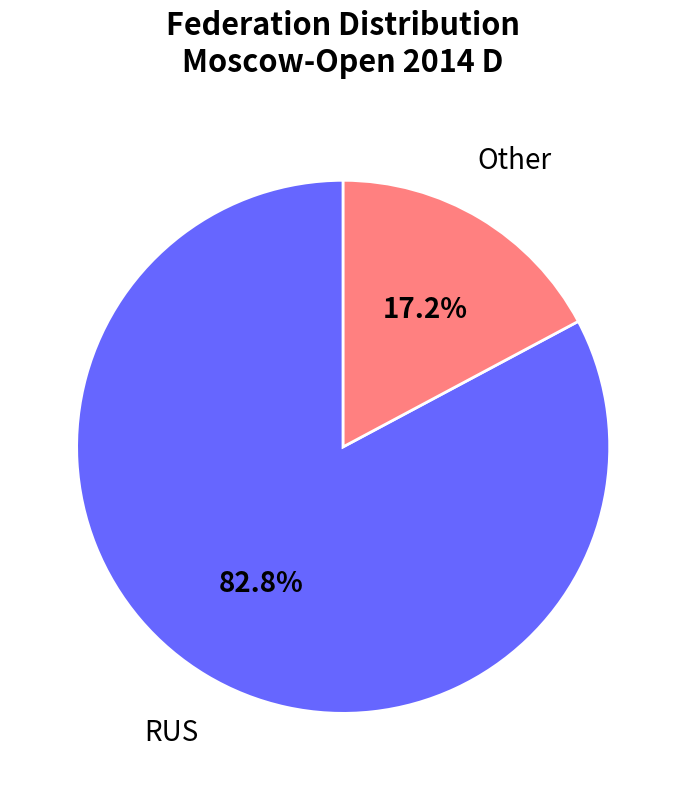

Which slice is the largest?

RUS